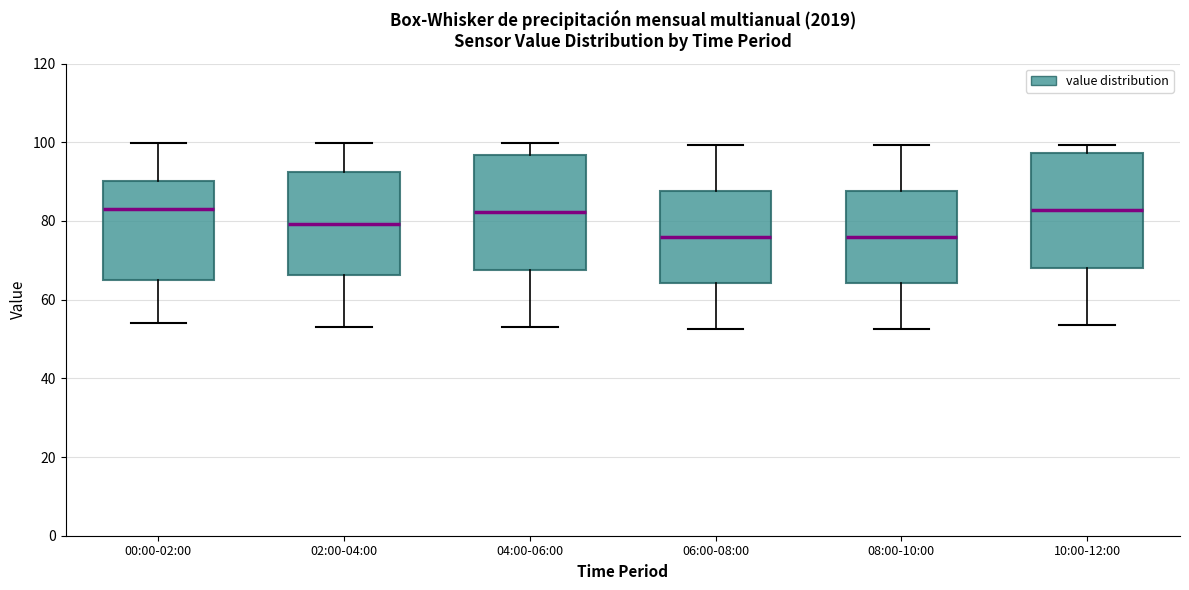

Where is the lower edge of the box for 08:00-10:00 on the y-axis? The values are not printed on the chart, so give them approximately, as read against the axis.

64